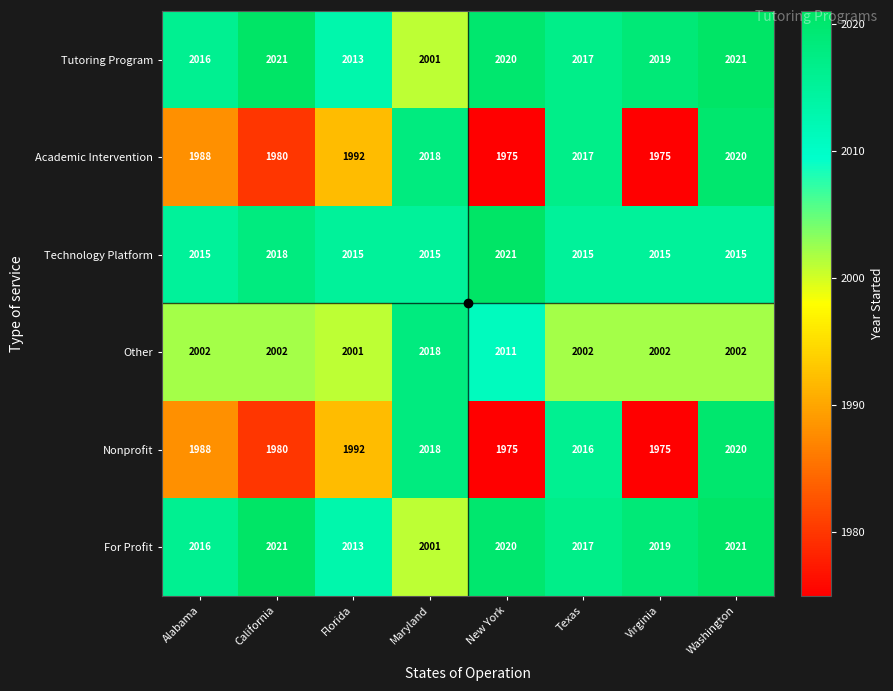

What is the total value across all series at California?

12022